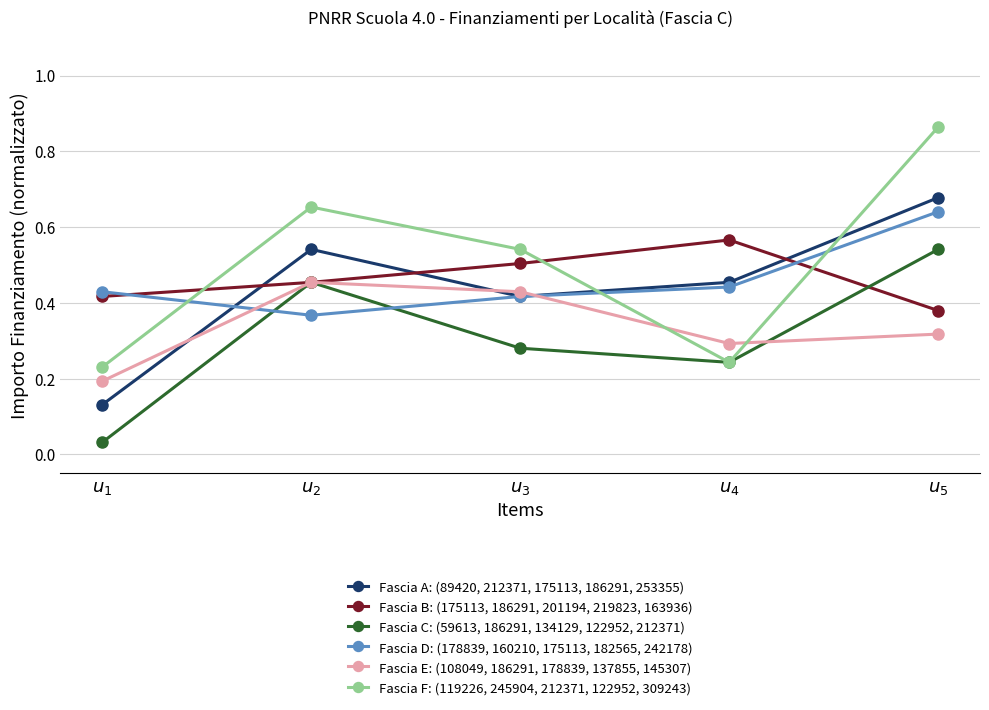

True or false: Fascia F: (119226, 245904, 212371, 122952, 309243) and Fascia B: (175113, 186291, 201194, 219823, 163936) intersect in this chart.

True